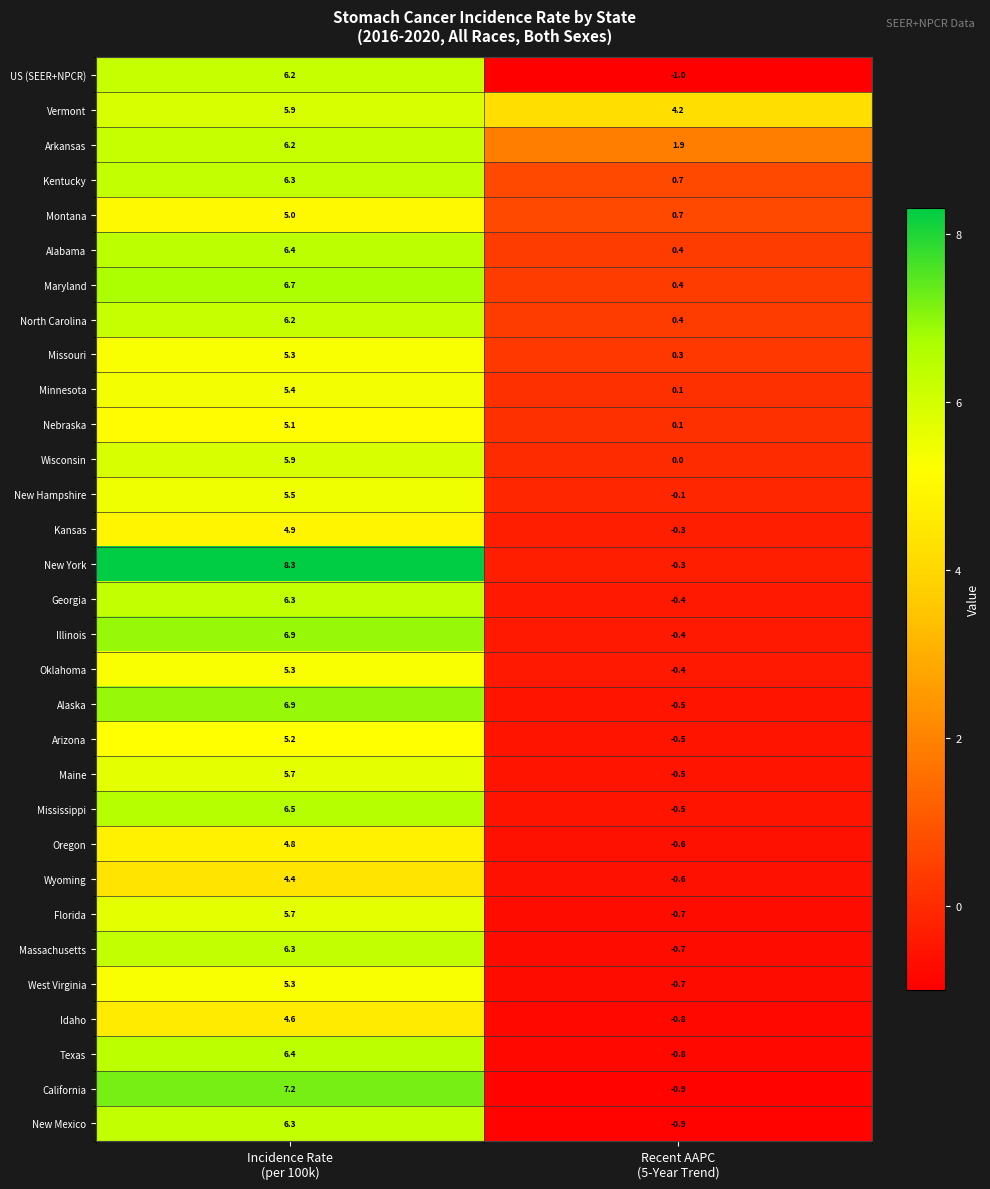

What is the highest value of the Nebraska series?

5.1